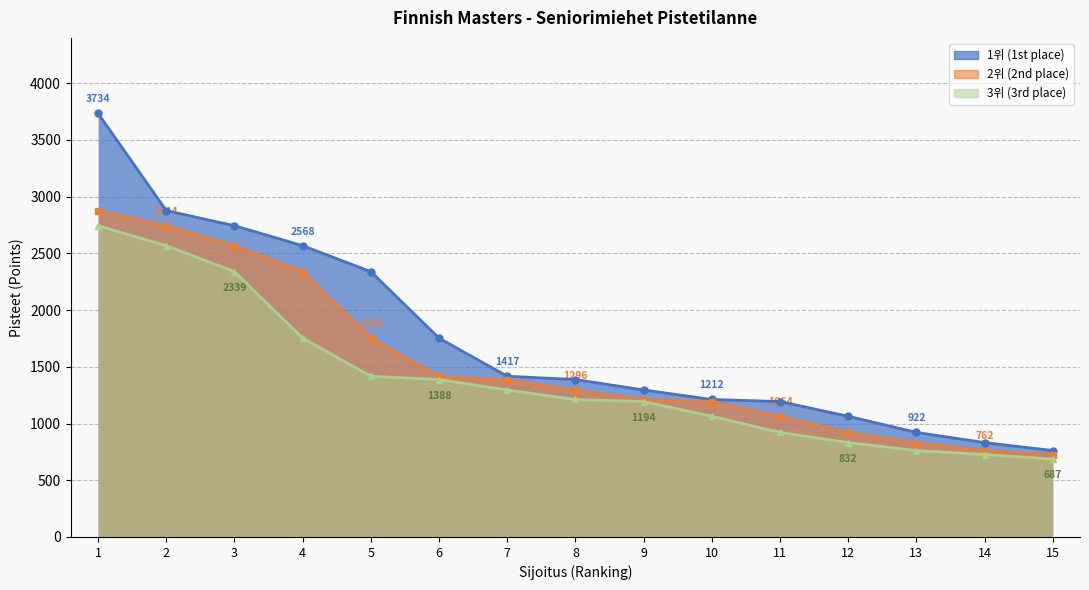

Does the chart display data point markers on the line(s)?

Yes